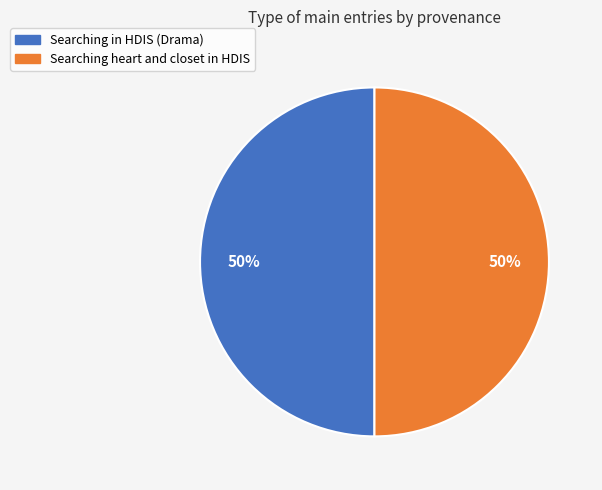

To the nearest percent, what percentage of the pie is Searching in HDIS (Drama)?

50%